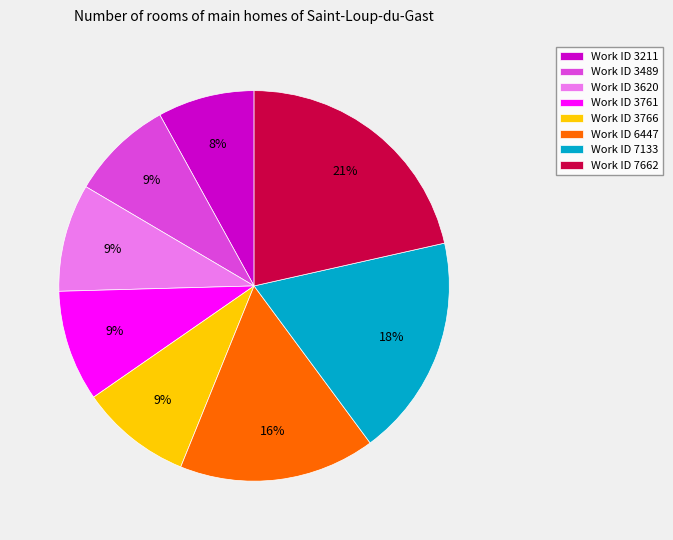

What percentage is the Work ID 3620 slice, to the nearest percent?

9%